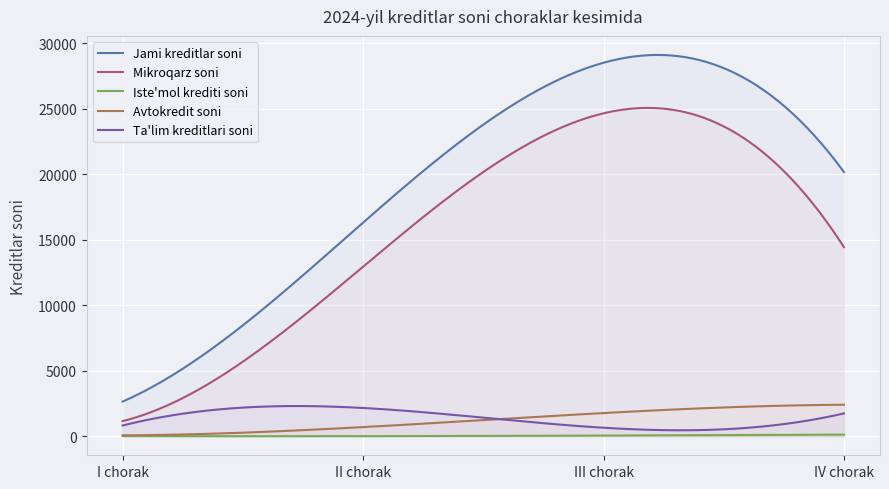

What is the difference between the Ta'lim kreditlari soni values at I chorak and II chorak?

1336